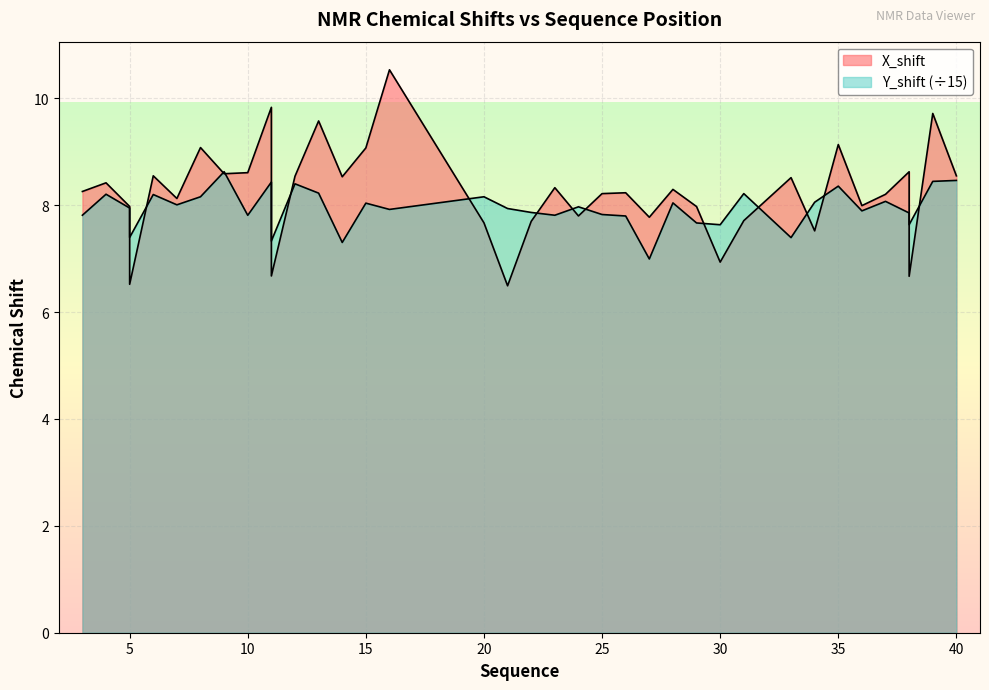

True or false: Y_shift has a value of 7.8 at 25.

True